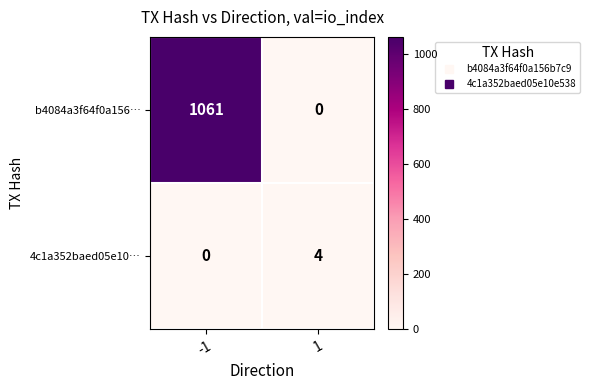

What is the greatest value displayed?

1061